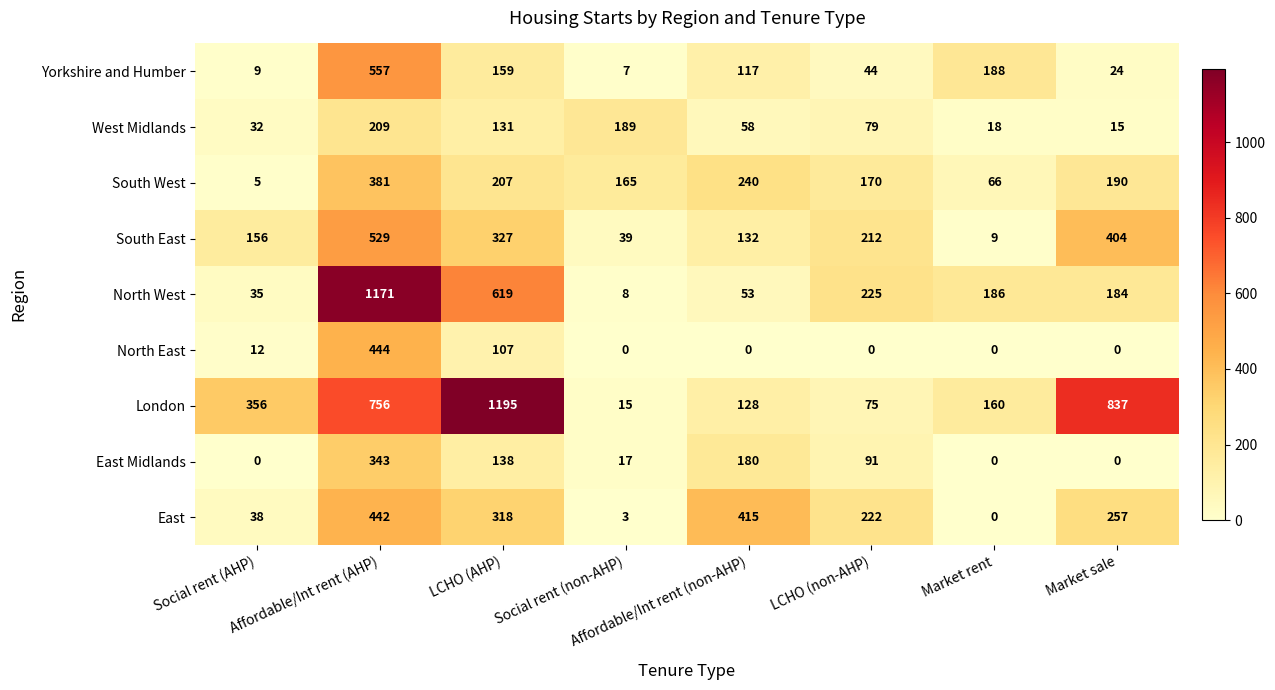

Rank the series by their maximum value, from highest to lowest.

London, North West, Yorkshire and Humber, South East, North East, East, South West, East Midlands, West Midlands